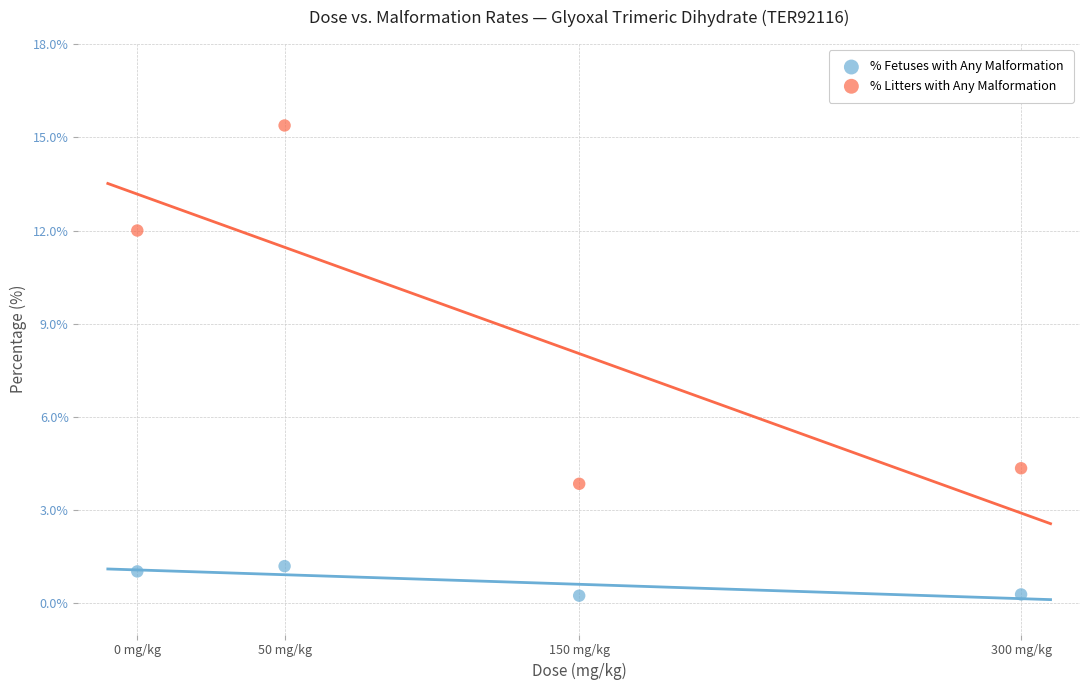

Which series contains the highest Y value?

% Litters with Any Malformation